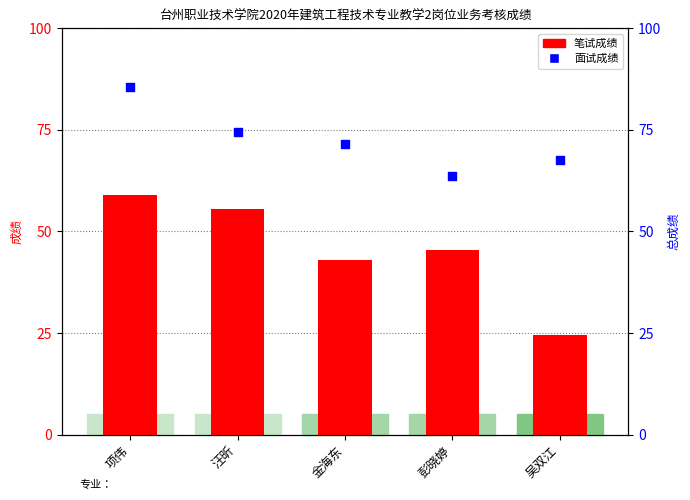

Which series contains the lowest Y value?

笔试成绩